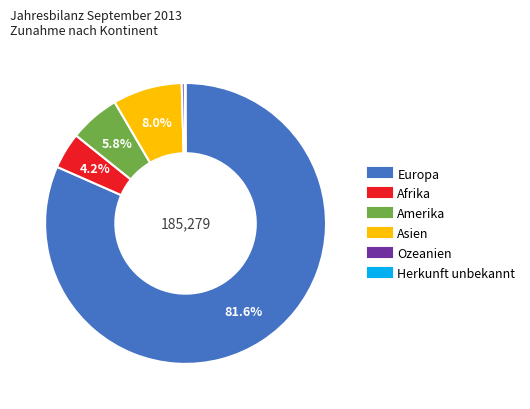

Which category has the biggest portion of the pie?

Europa